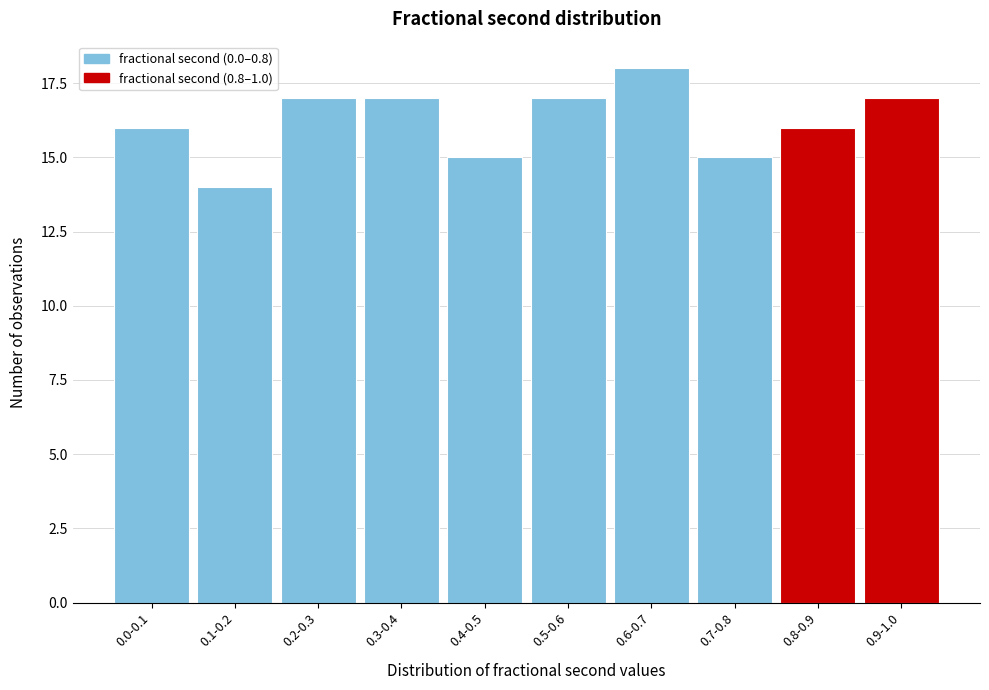

Reading left to right, list all the values displayed in this chart.

0.0-0.1=16	0.1-0.2=14	0.2-0.3=17	0.3-0.4=17	0.4-0.5=15	0.5-0.6=17	0.6-0.7=18	0.7-0.8=15	0.8-0.9=16	0.9-1.0=17